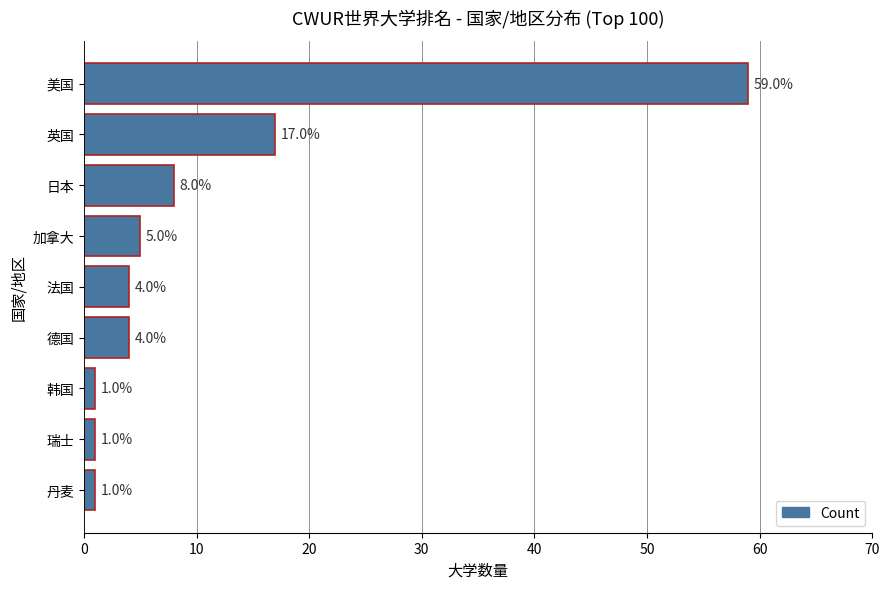

What is the sum of the values at 英国 and 丹麦?

18